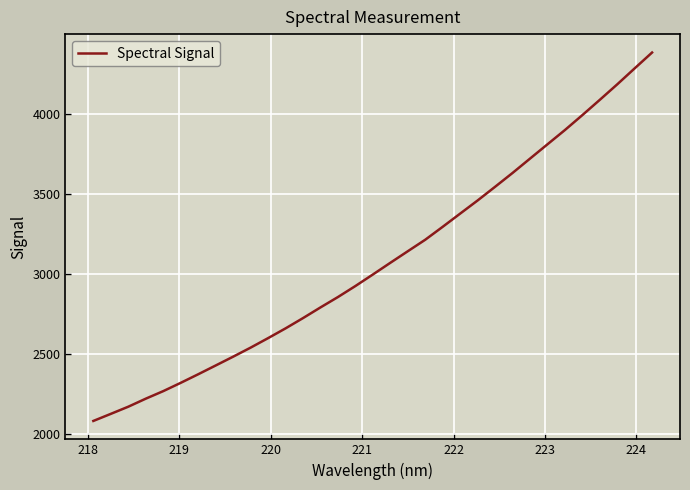

What is the greatest value displayed?

4381.3